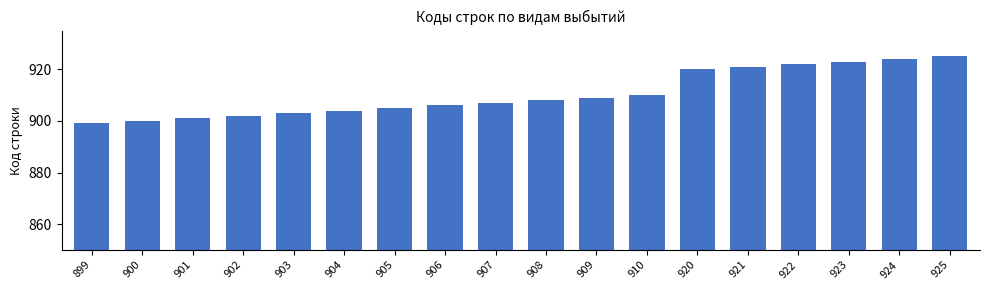

Rank the categories by value from highest to lowest.

925, 924, 923, 922, 921, 920, 910, 909, 908, 907, 906, 905, 904, 903, 902, 901, 900, 899